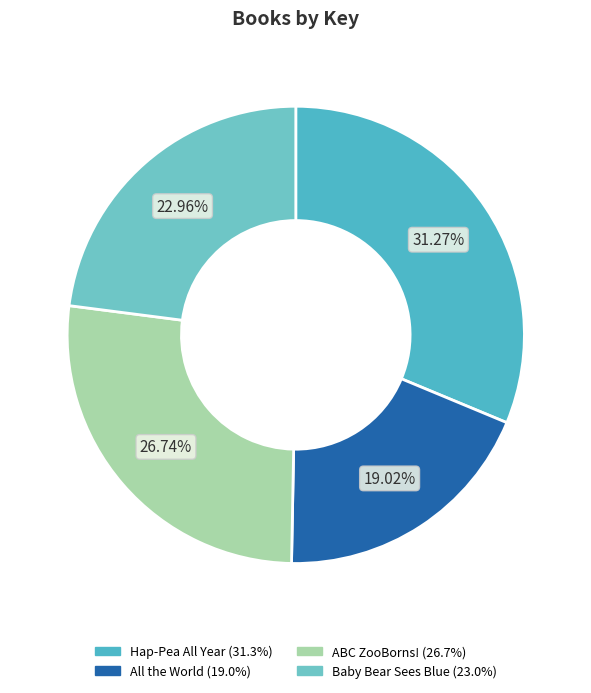

True or false: Baby Bear Sees Blue accounts for 10% of the total.

False